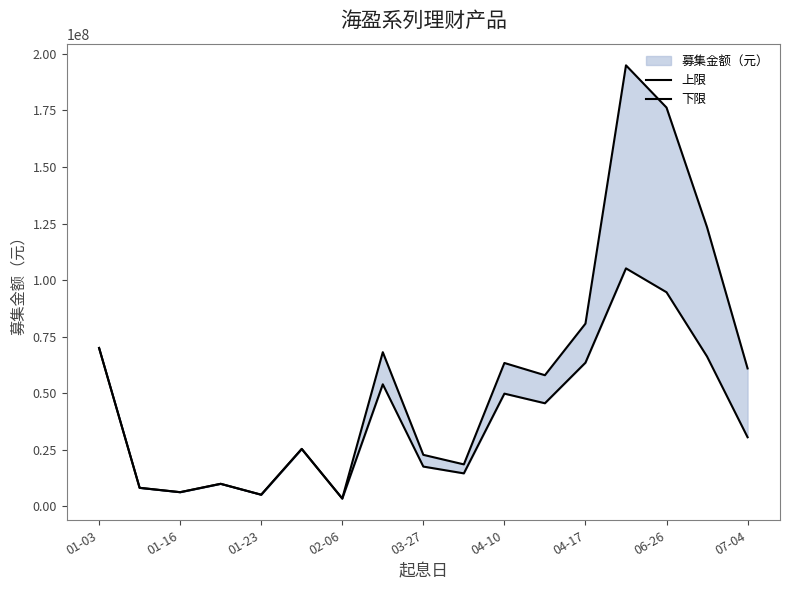

How many lines are shown in the chart?

2